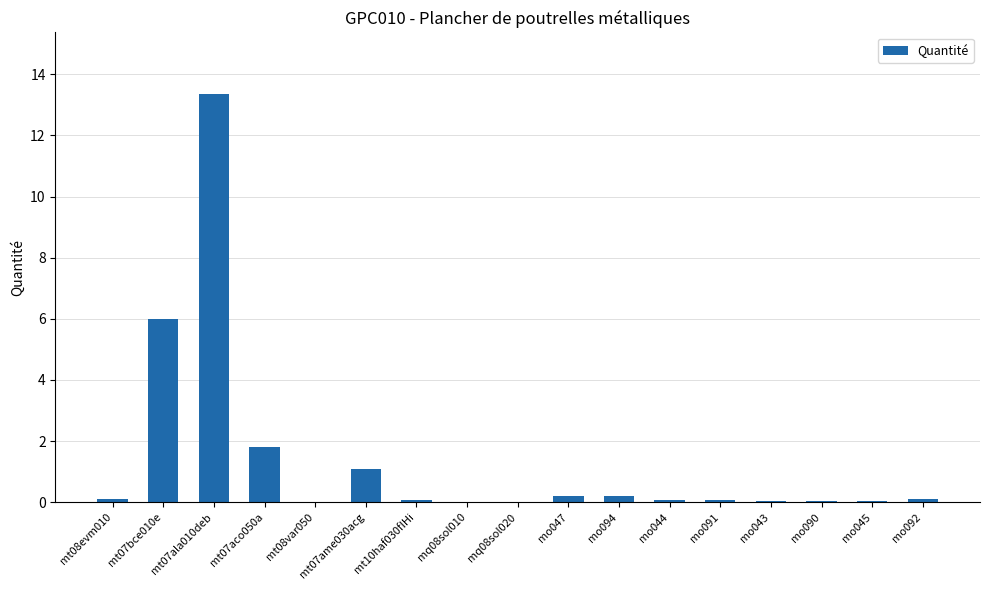

Are the bars grouped side by side (vs. stacked)?

No